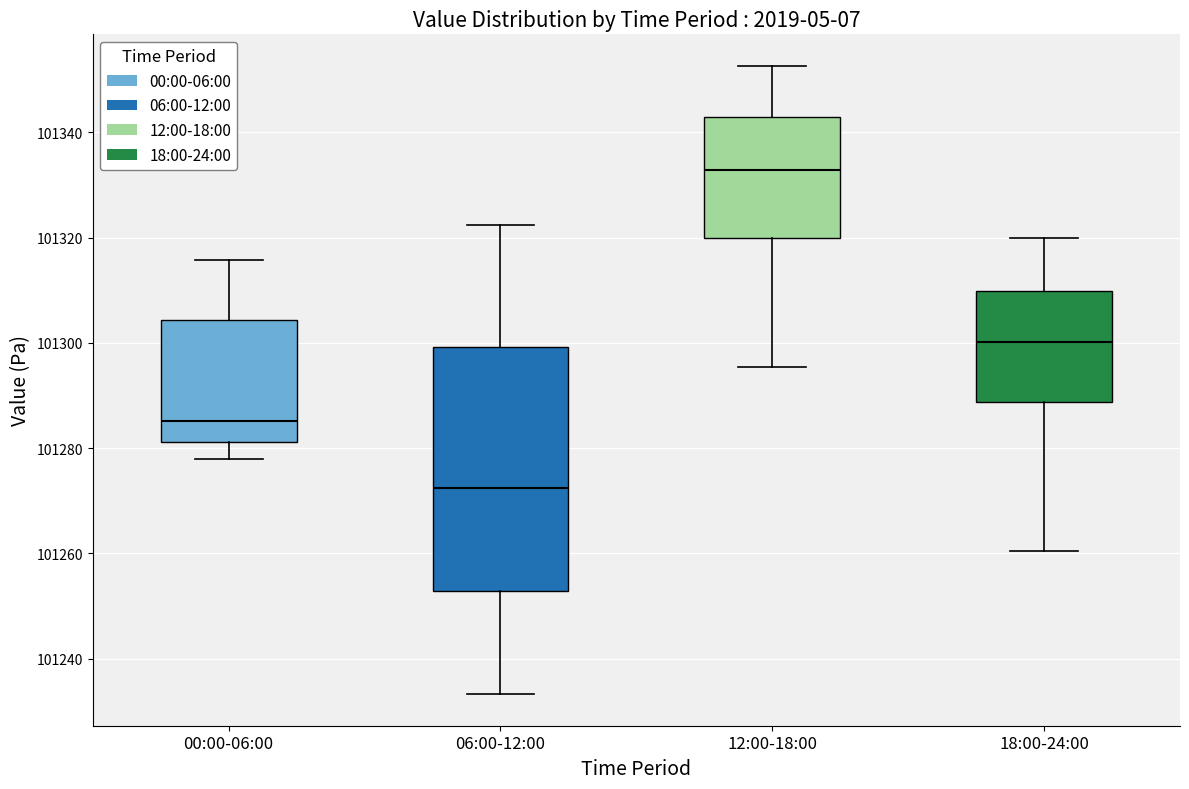

Which box is the tallest, from its lower edge to its upper edge?

06:00-12:00